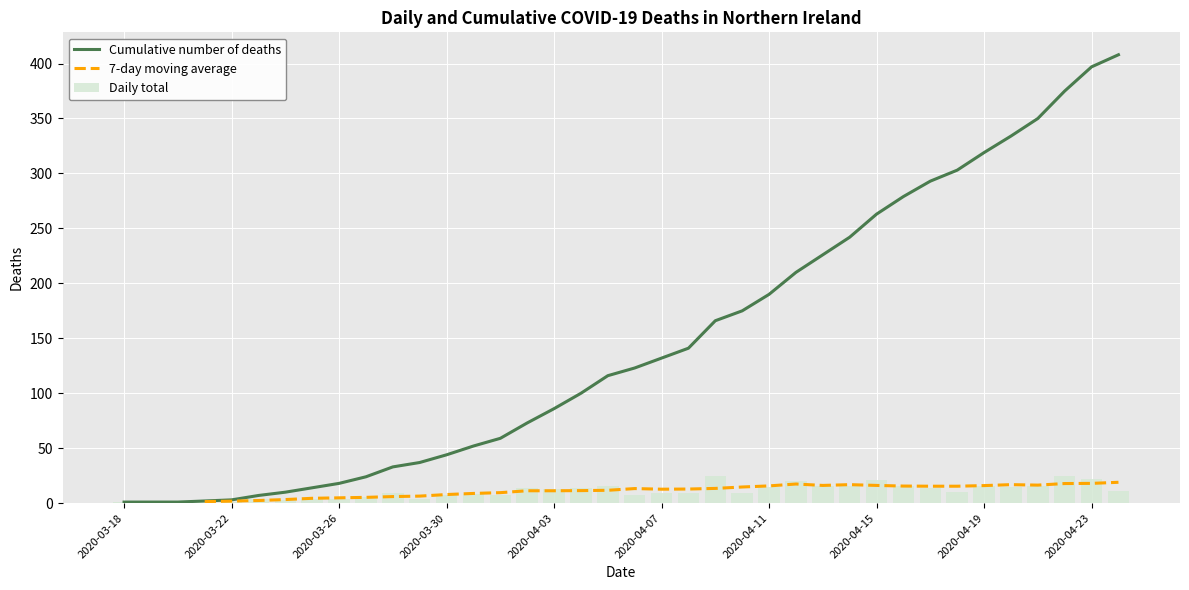

How many values in the Daily total series exceed 10?

18